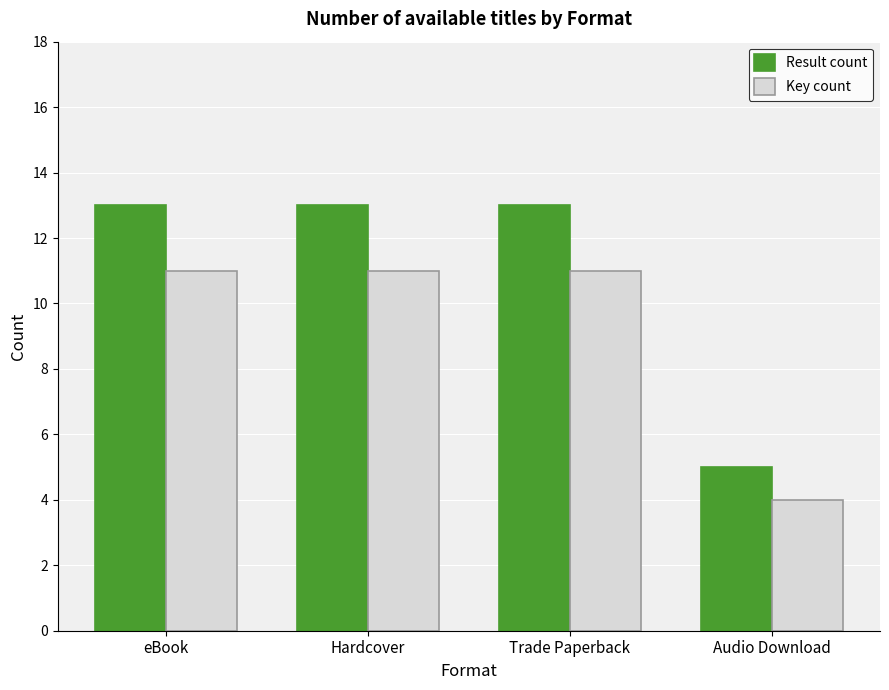

Which category has the lowest value in the Result count series?

Audio Download